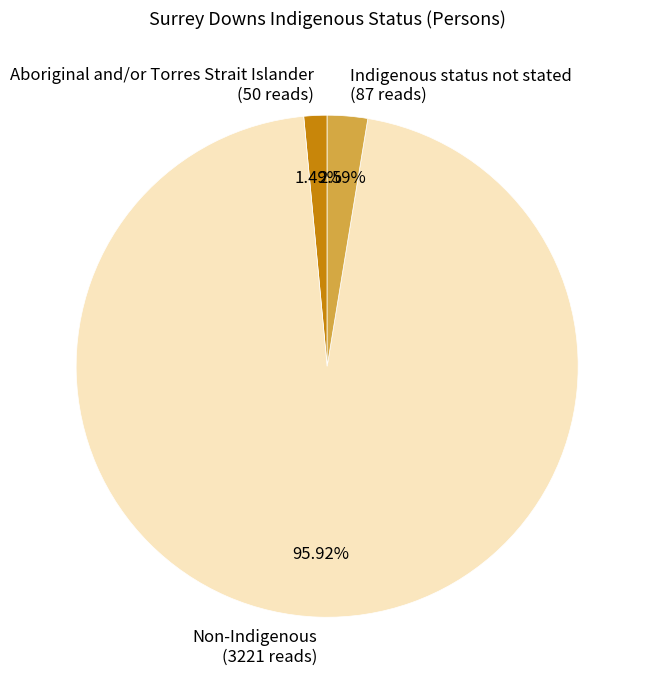

How many slices are in this pie chart?

3